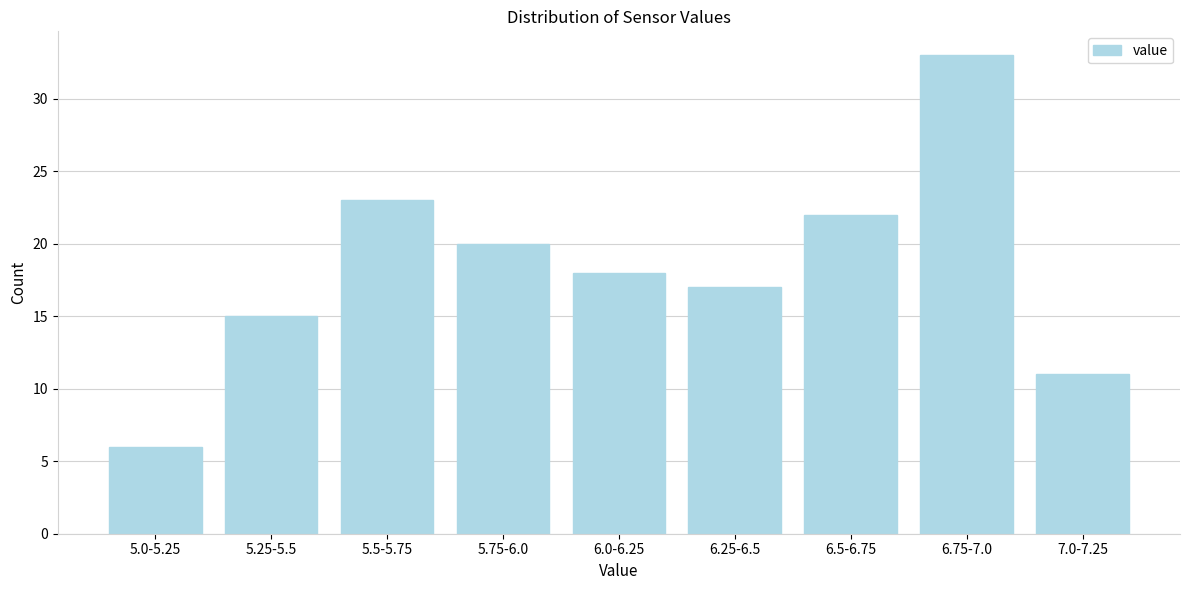

Reading left to right, list all the values displayed in this chart.

5.0-5.25=6	5.25-5.5=15	5.5-5.75=23	5.75-6.0=20	6.0-6.25=18	6.25-6.5=17	6.5-6.75=22	6.75-7.0=33	7.0-7.25=11